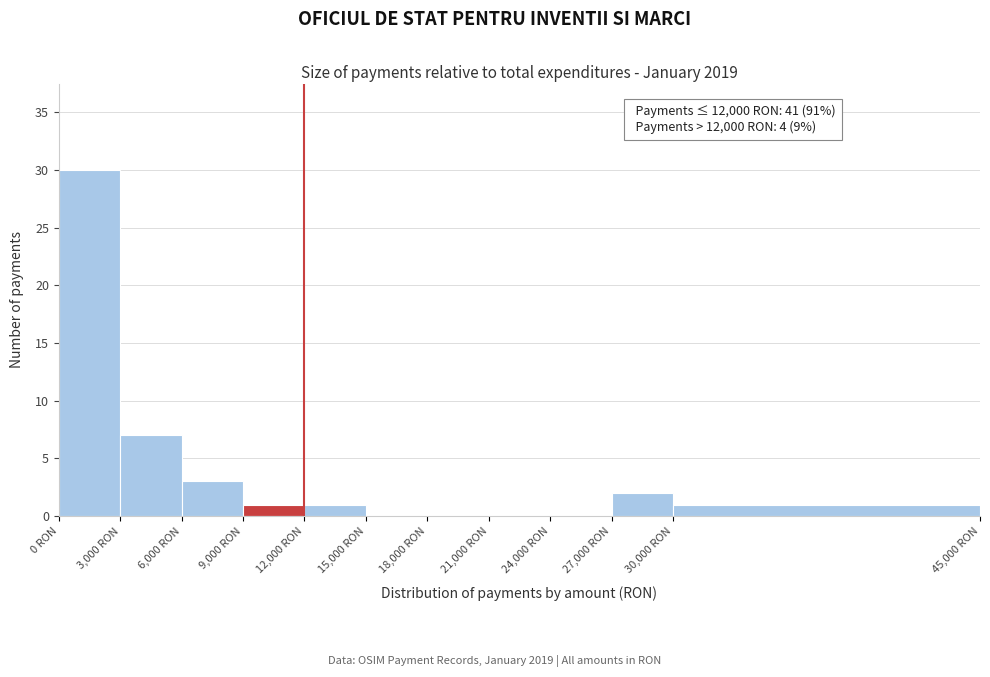

Over which range of the x-axis is the bar tallest?

0 to 3000